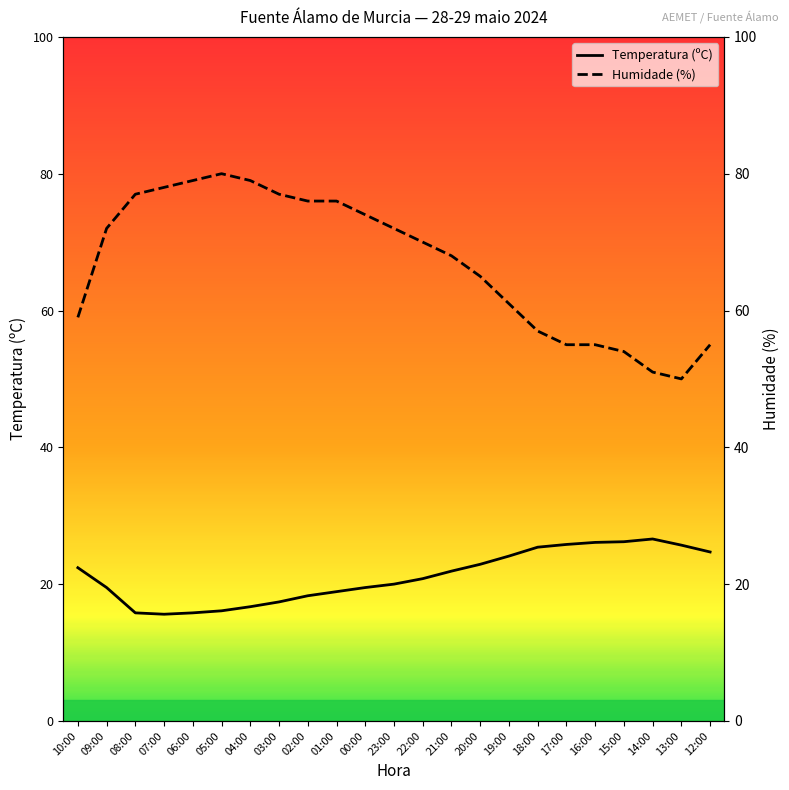

Reading left to right, transcribe all the data shown in this chart.

Temperatura (ºC): 22.4	19.5	15.8	15.6	15.8	16.1	16.7	17.4	18.3	18.9	19.5	20.0	20.8	21.9	22.9	24.1	25.4	25.8	26.1	26.2	26.6	25.7	24.7
Humidade (%): 59.0	72.0	77.0	78.0	79.0	80.0	79.0	77.0	76.0	76.0	74.0	72.0	70.0	68.0	65.0	61.0	57.0	55.0	55.0	54.0	51.0	50.0	55.0